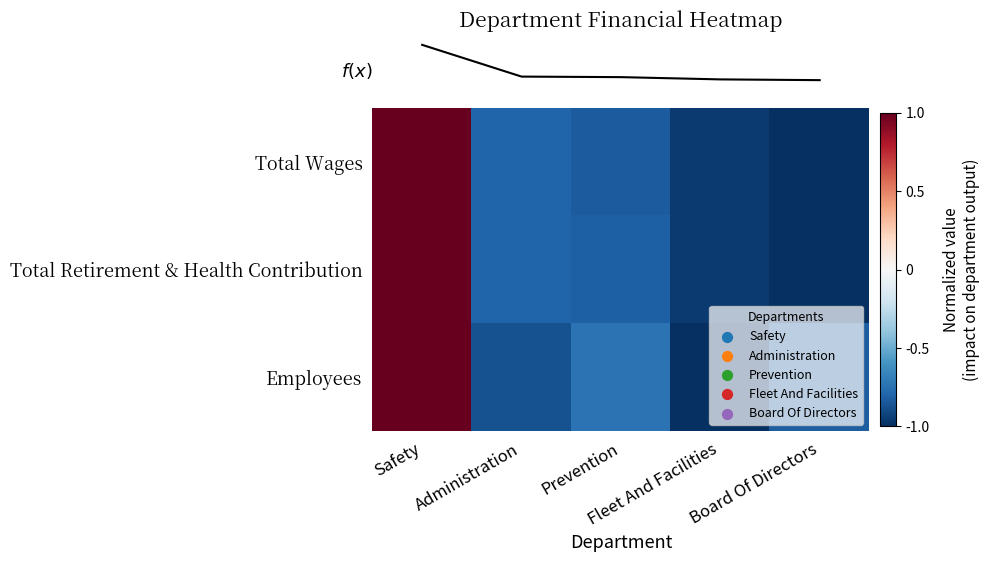

Count the number of categories in the chart.

5